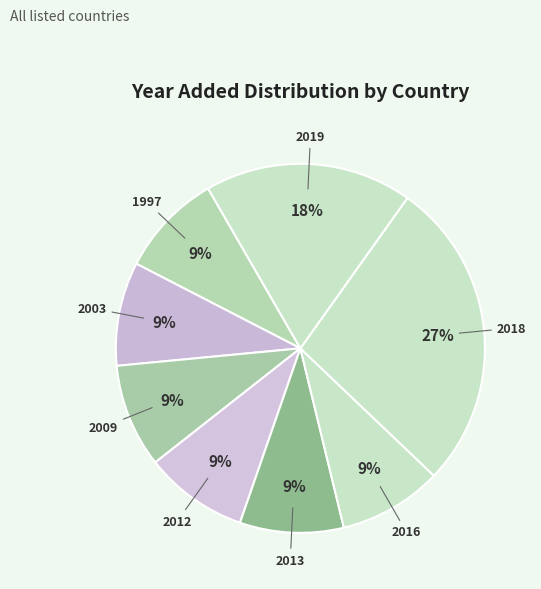

What percentage is the 2003 slice, to the nearest percent?

9%